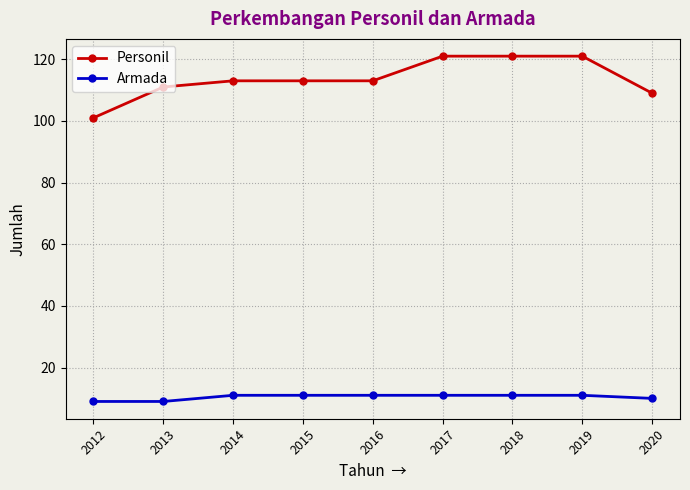

At which label is Personil closest to 111?

2013